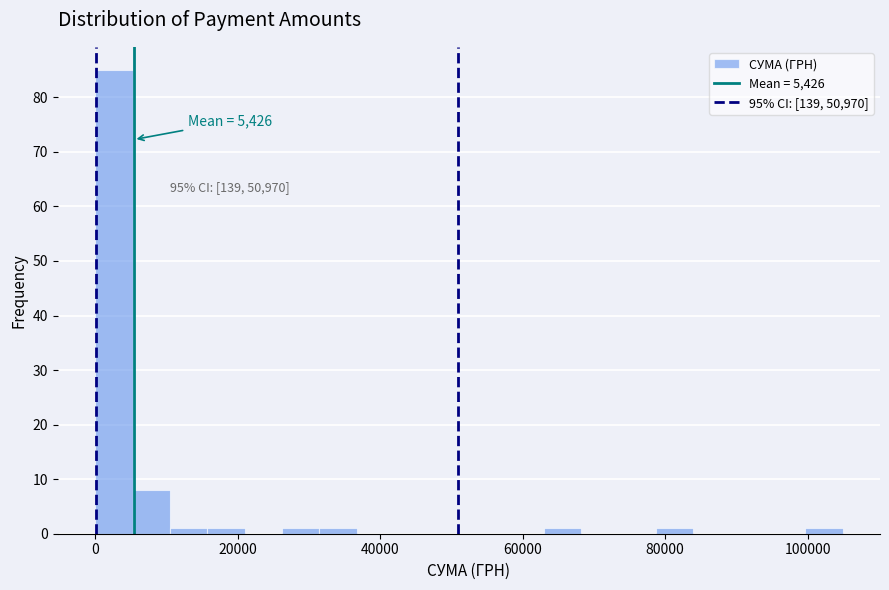

Around what value on the x-axis is the tallest bar? Give the approximate position of its centre, as read against the axis.

2000